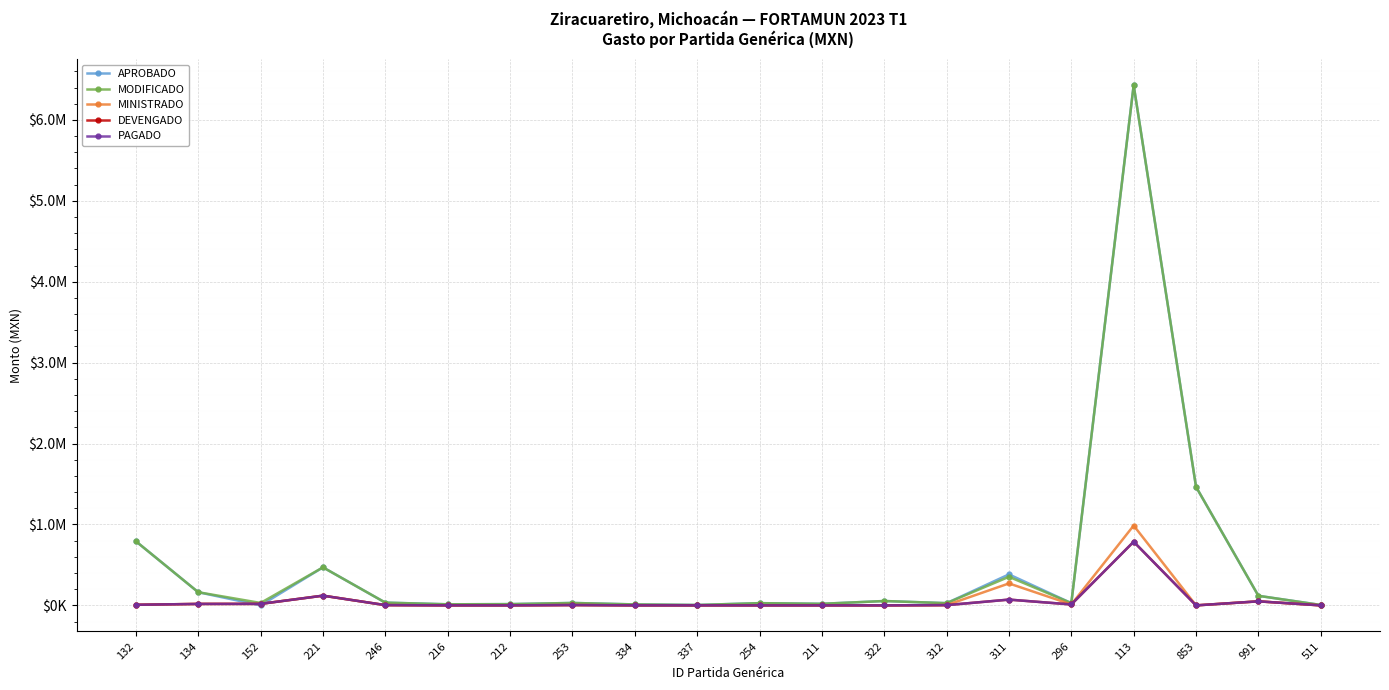

List the labels in order of DEVENGADO value, largest first.

113, 221, 311, 991, 152, 134, 296, 132, 253, 246, 312, 216, 212, 334, 337, 254, 211, 322, 853, 511